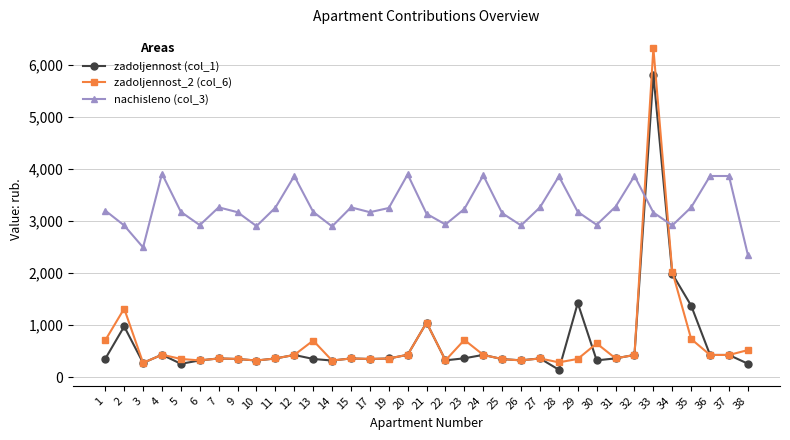

Is this an area chart (filled region under the line)?

No